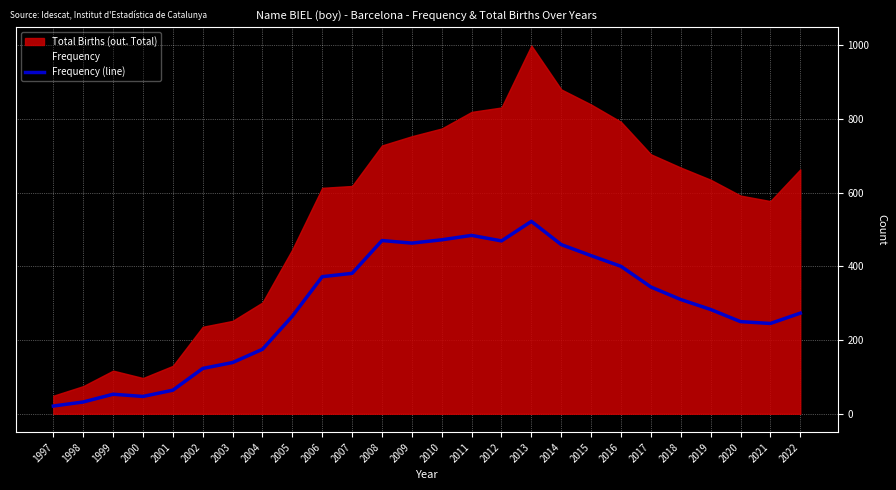

How many data points are less than 310?

13